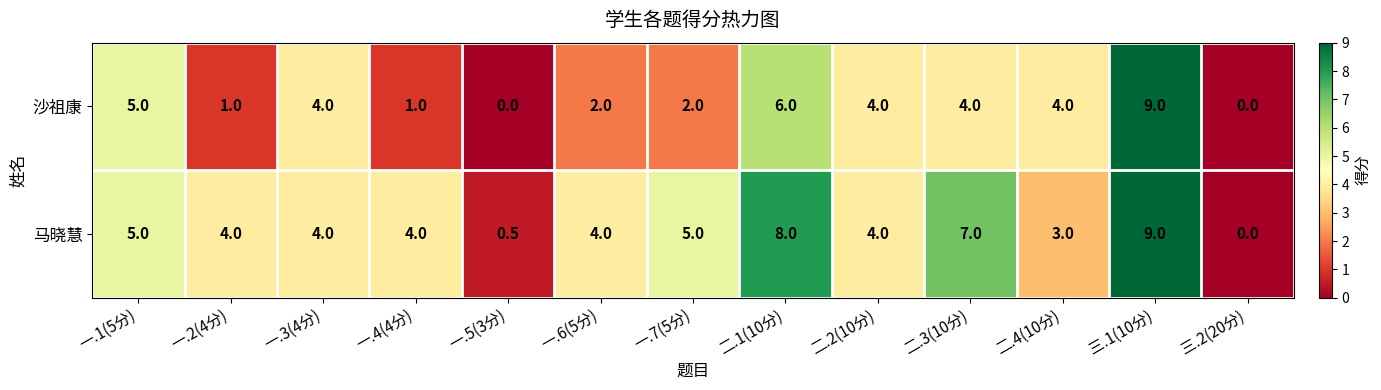

What is the highest value of the 马晓慧 series?

9.0